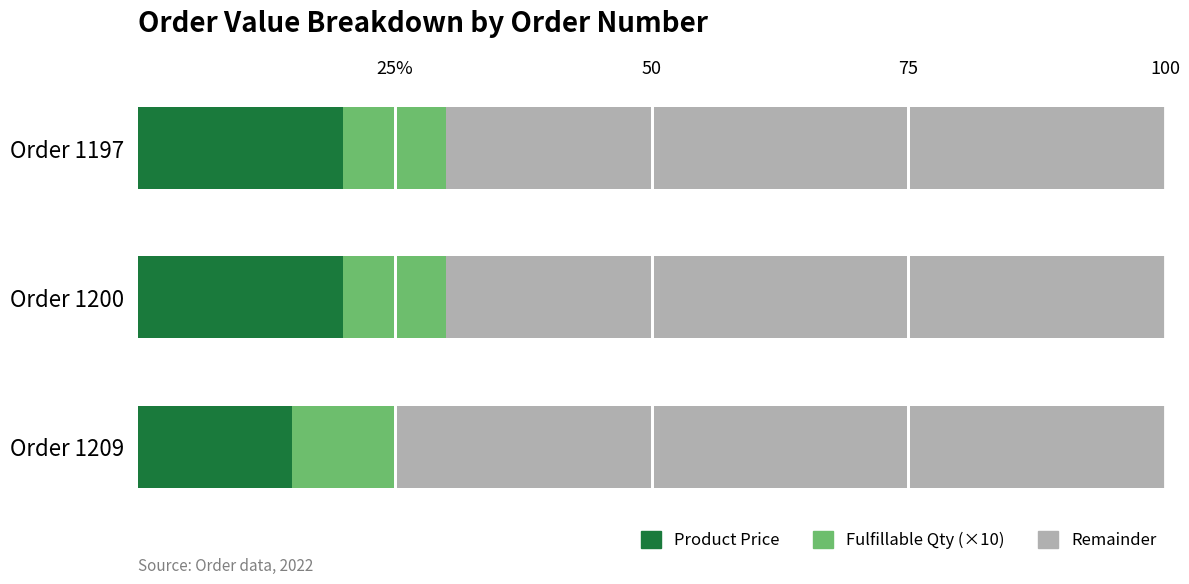

What are all the series names shown in the legend?

Product Price, Fulfillable Qty (×10), Remainder